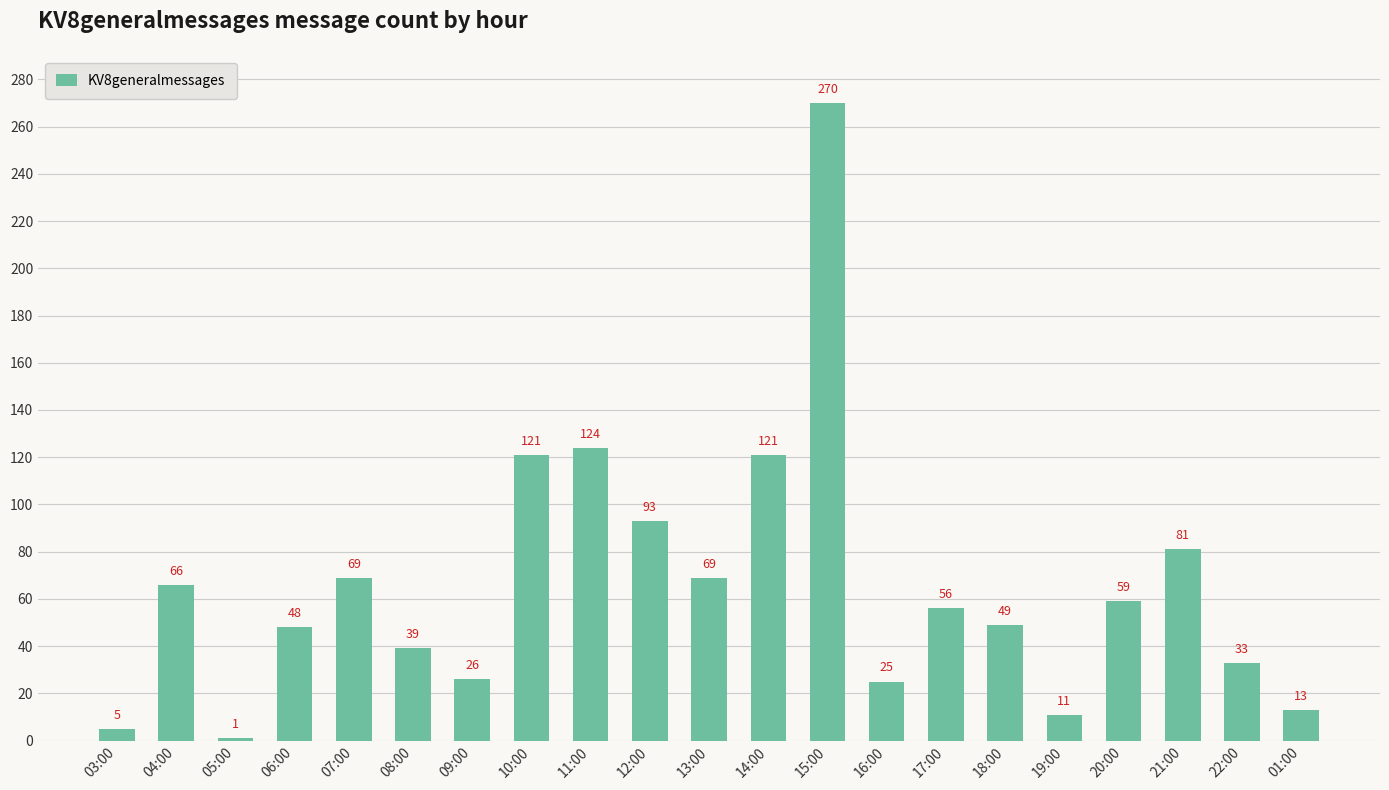

What is the label of the 3rd bar from the right?

21:00